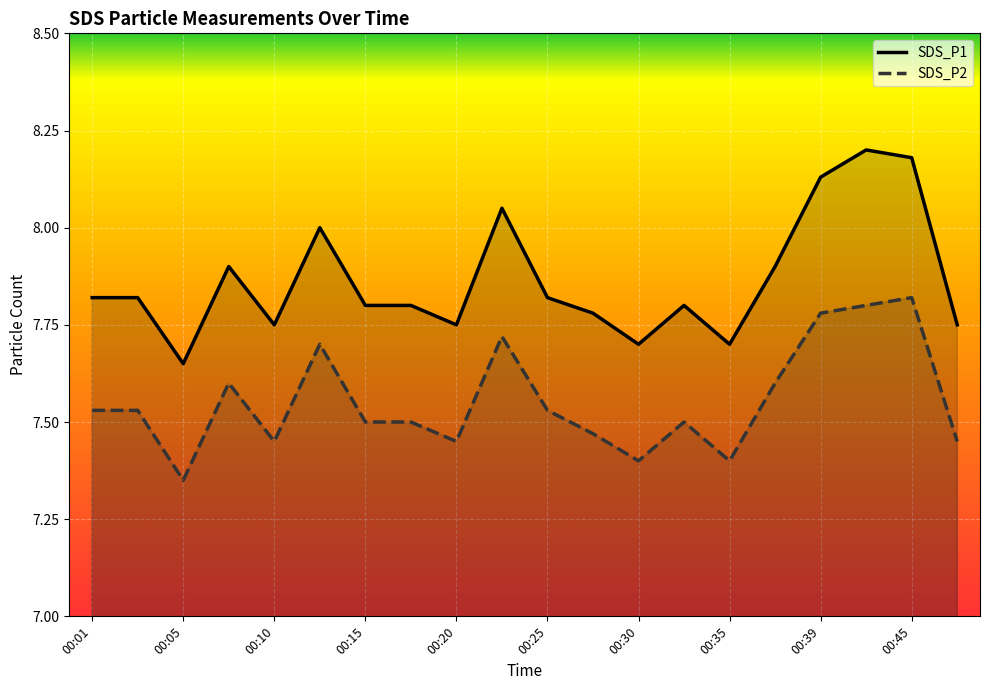

List the series in order of their peak value, lowest first.

SDS_P2, SDS_P1